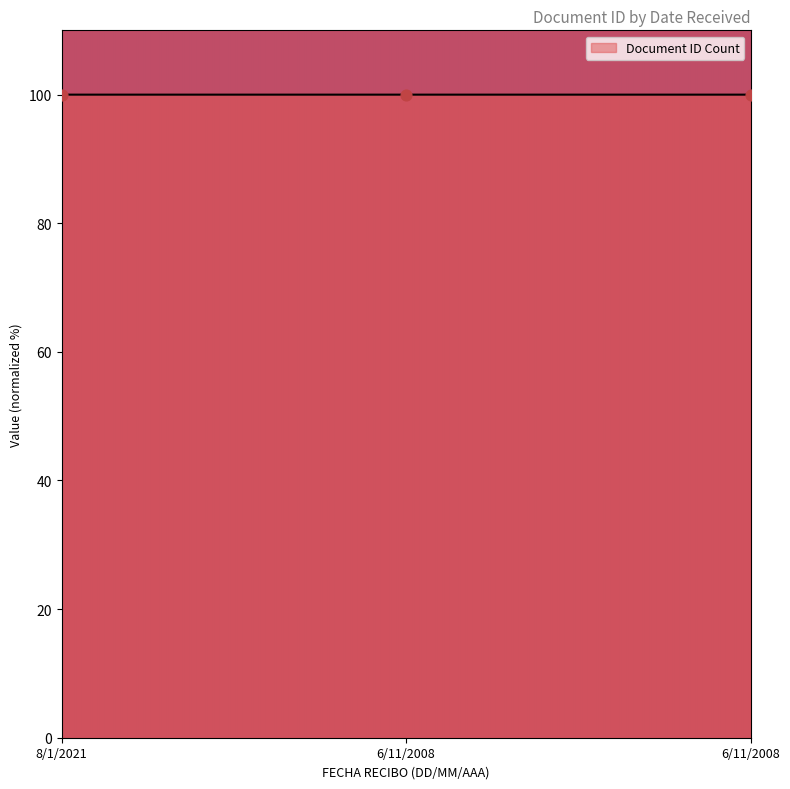

What is the ratio of the value at 8/1/2021 to the value at 6/11/2008?

1.0